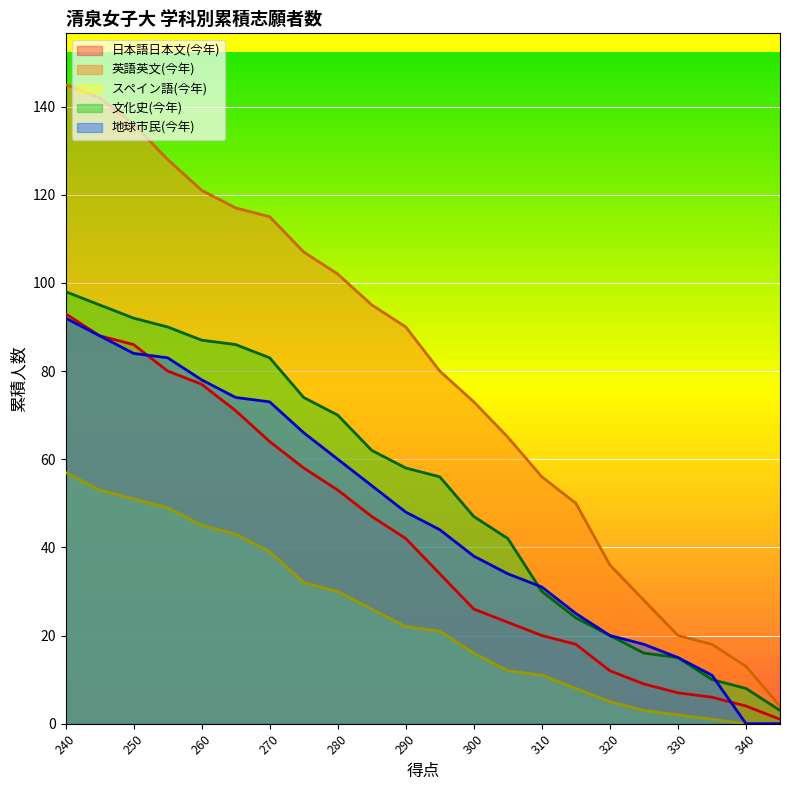

True or false: 日本語日本文(今年) and 英語英文(今年) intersect in this chart.

False